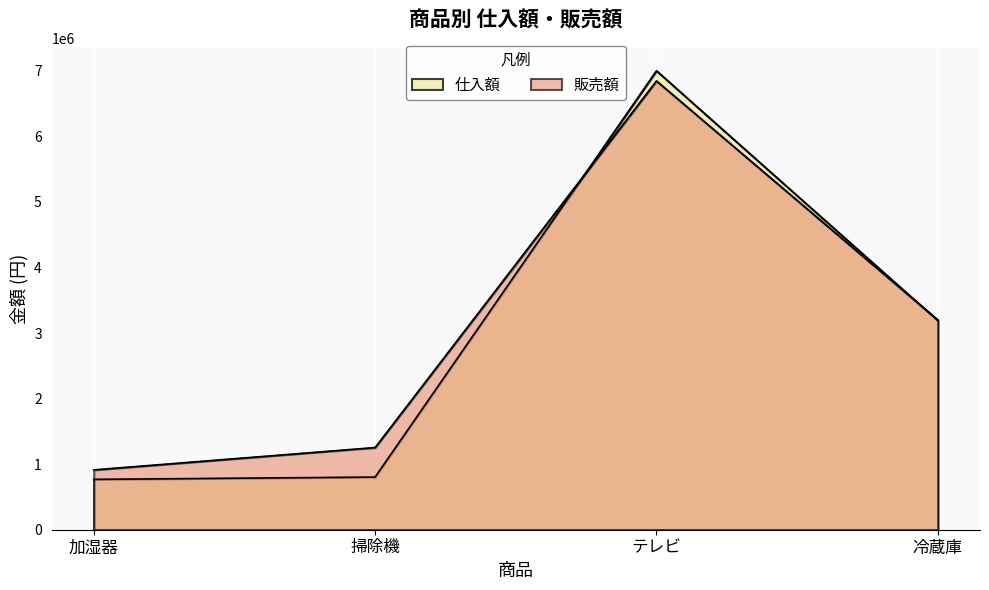

How many series are shown in this chart?

2